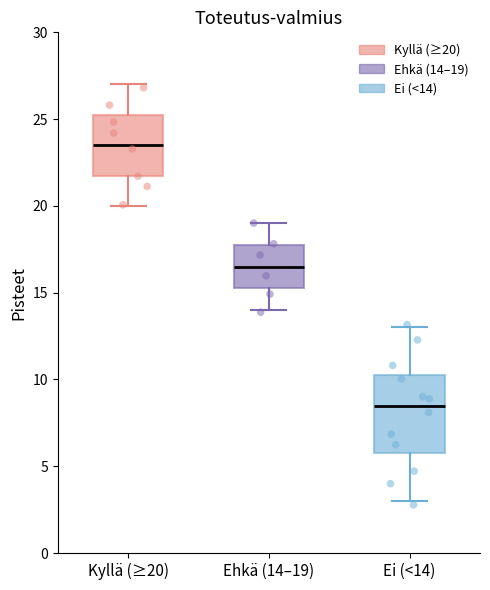

Reading left to right, transcribe this box plot: for each box, give where its median line is, the range the box spans, and where its two whiskers end, as read against the y-axis. The values are not printed on the chart, so give them approximately, as read against the axis.

Kyllä (≥20): median 23.5, box 22.0 to 25.5, whiskers 20.0 to 27.0
Ehkä (14–19): median 16.5, box 15.5 to 18.0, whiskers 14.0 to 19.0
Ei (<14): median 8.5, box 6.0 to 10.5, whiskers 3.0 to 13.0